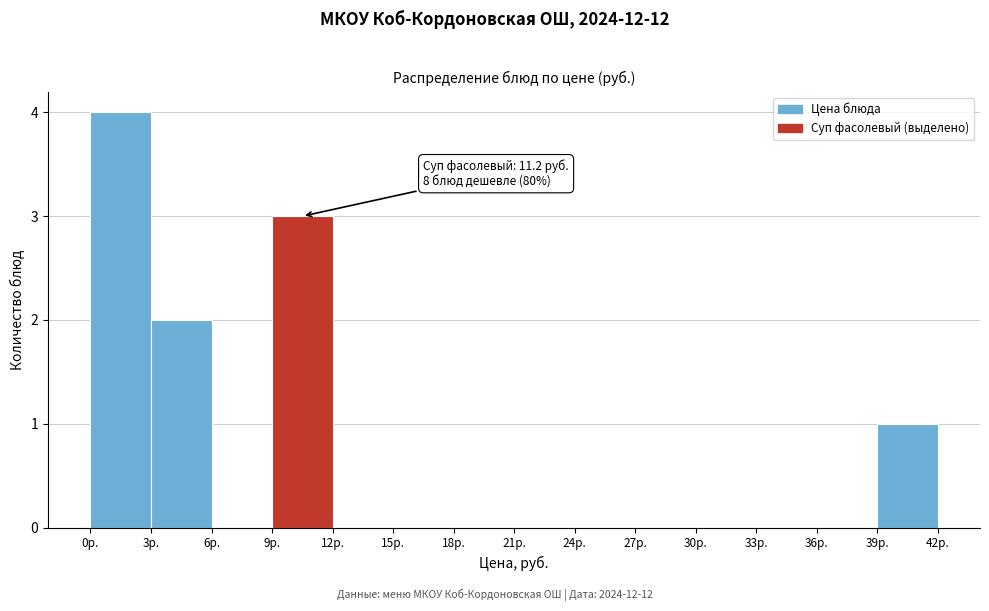

Which range on the x-axis has the tallest bar?

0 to 3